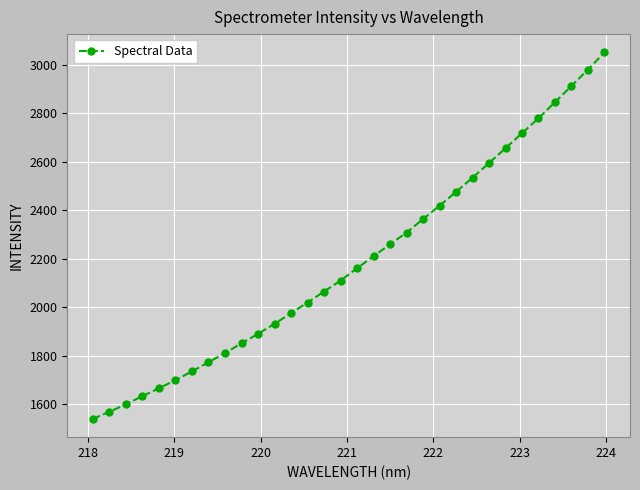

How many distinct data groups are displayed?

1